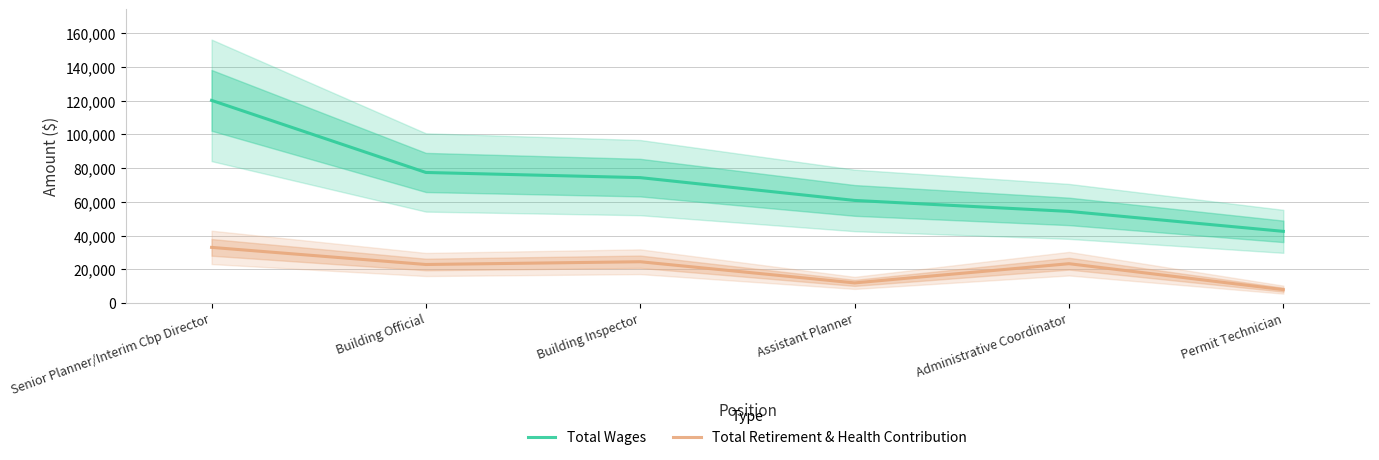

What is the label of the 4th point from the left?

Assistant Planner